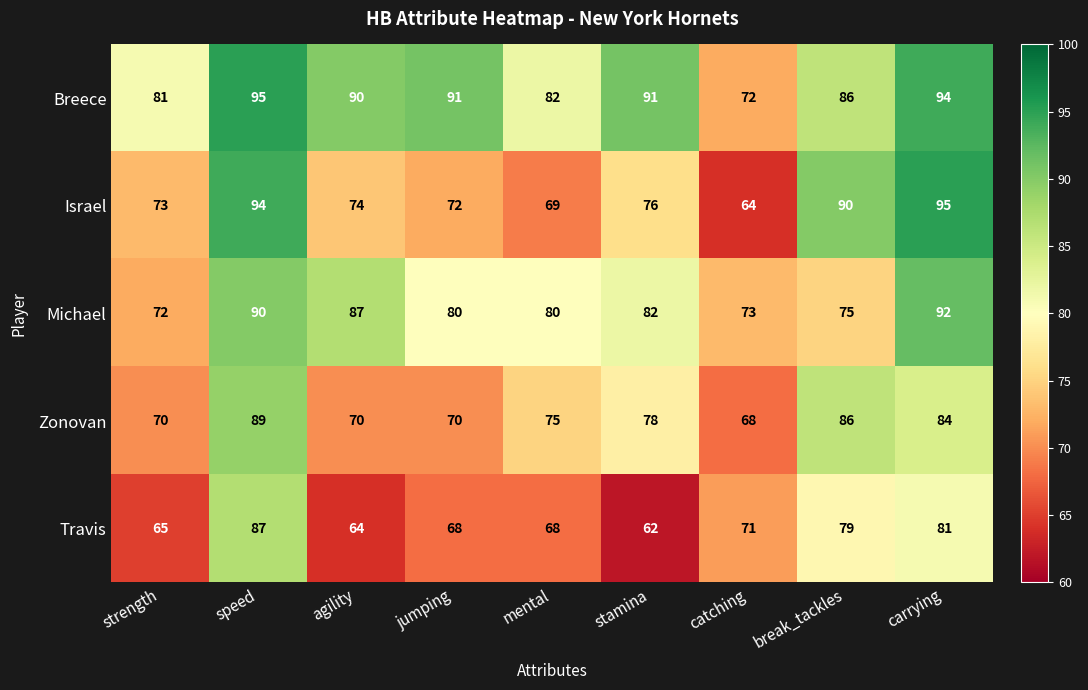

Which category has the highest value in the Zonovan series?

speed